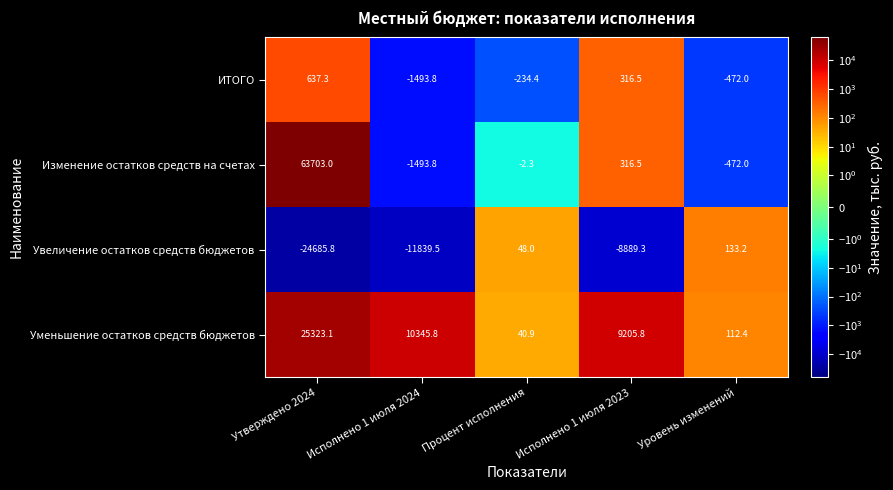

Which category has the lowest value across all series?

Утверждено 2024